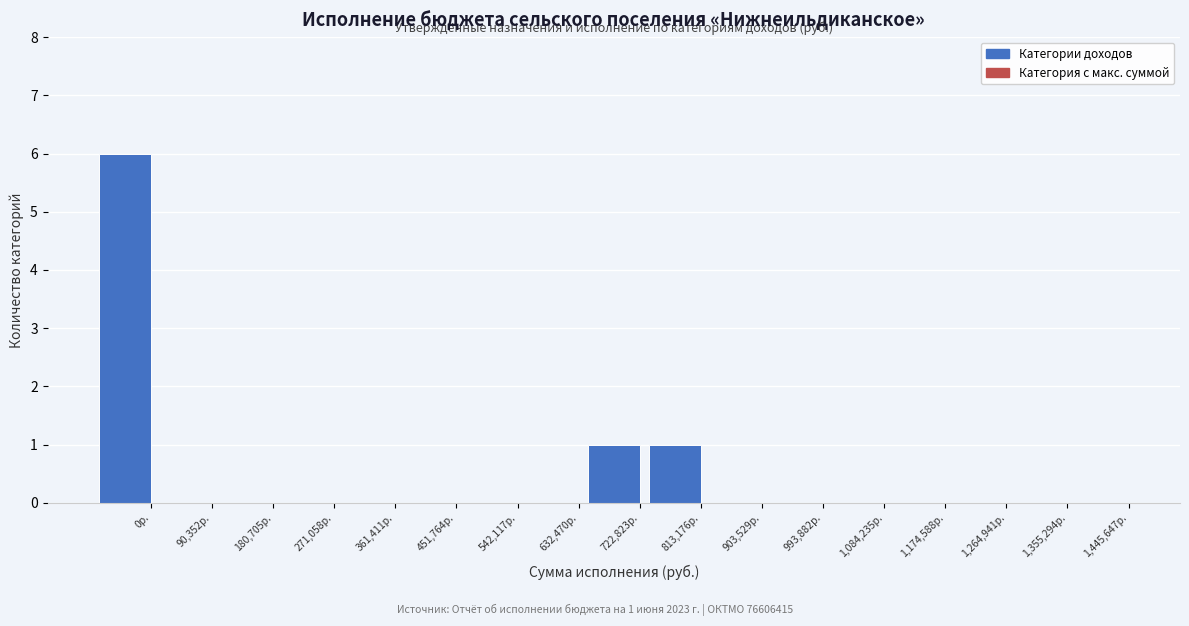

Reading left to right, extract all data points from this chart.

0р.=6	90,352р.=0	180,705р.=0	271,058р.=0	361,411р.=0	451,764р.=0	542,117р.=0	632,470р.=0	722,823р.=1	813,176р.=1	903,529р.=0	993,882р.=0	1,084,235р.=0	1,174,588р.=0	1,264,941р.=0	1,355,294р.=0	1,445,647р.=0